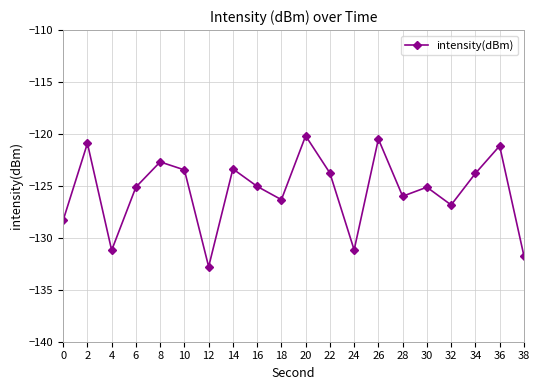

What is the average value?

-125.5